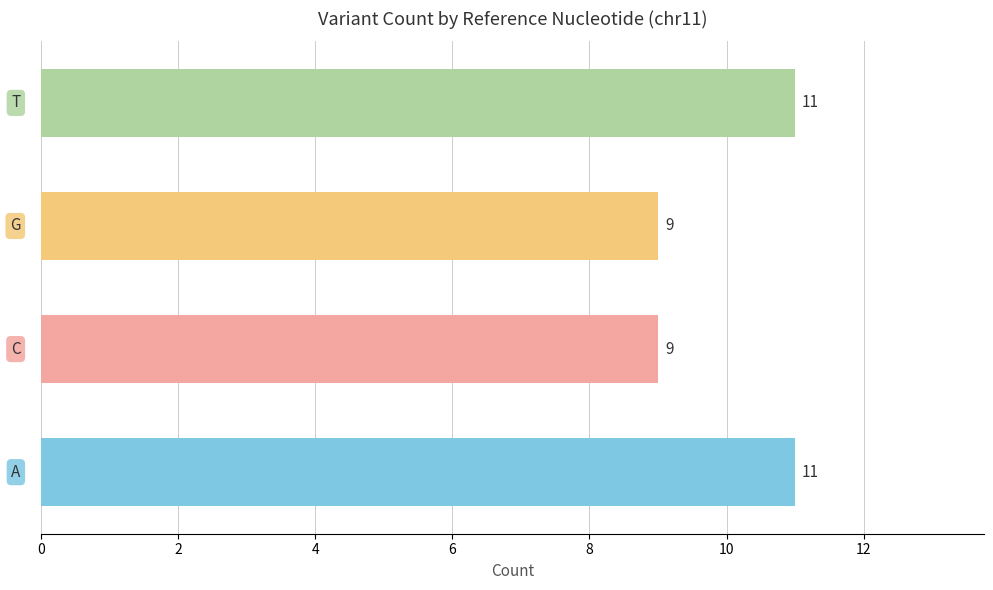

Reading bottom to top, what are all the values shown in this chart?

11	9	9	11